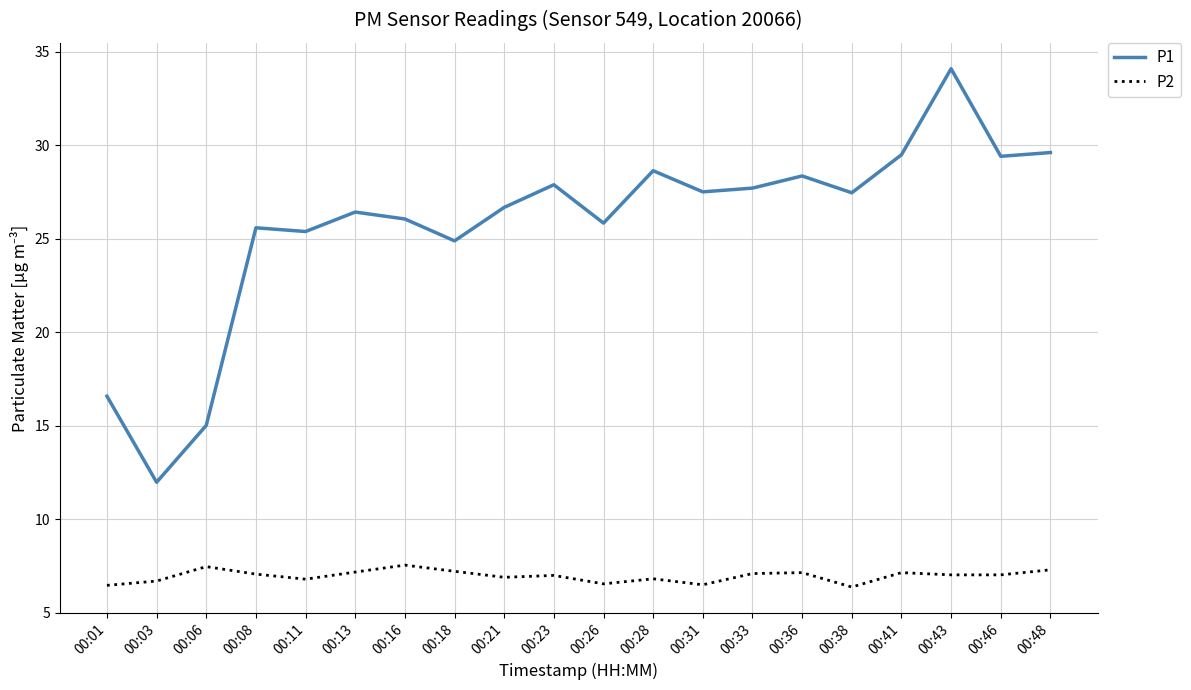

What is the difference between the maximum and minimum values in the P2 series?

1.2